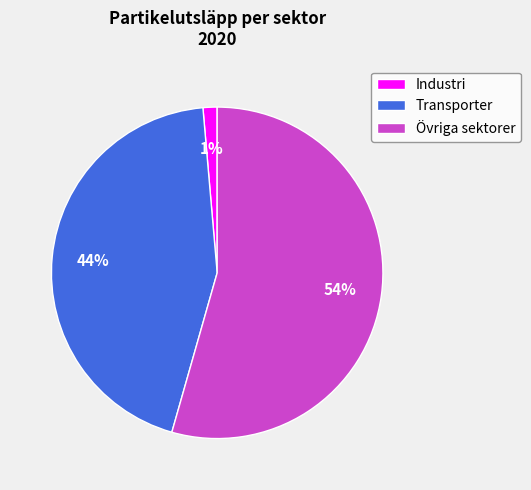

Is the sum of Industri and Transporter greater than half?

No